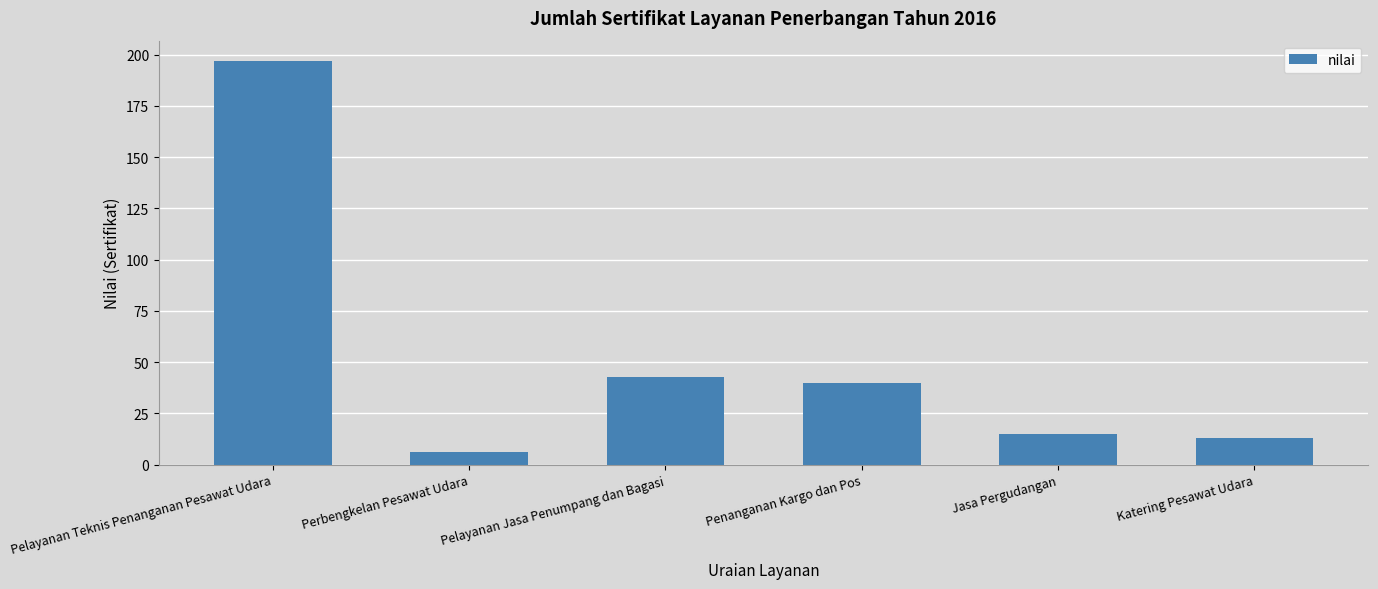

What is the minimum value shown in the chart?

6